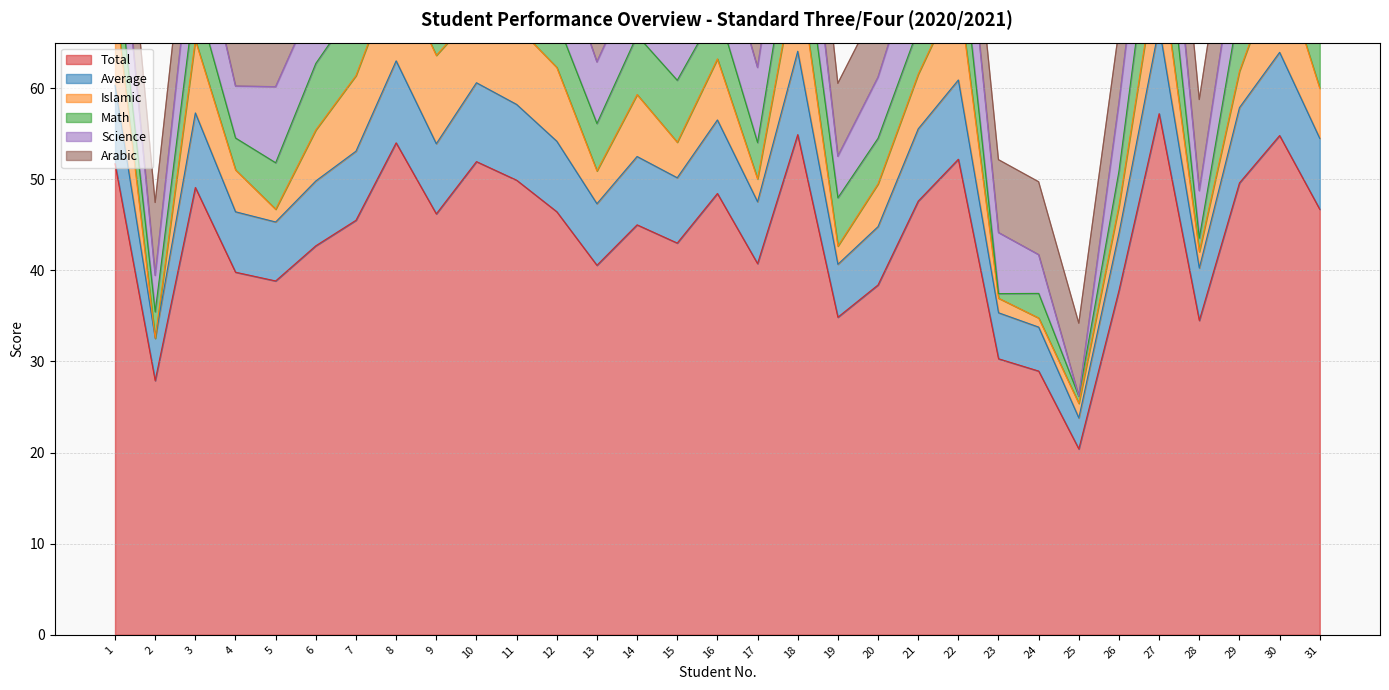

What are all the series names shown in the legend?

Total, Average, Islamic, Math, Science, Arabic